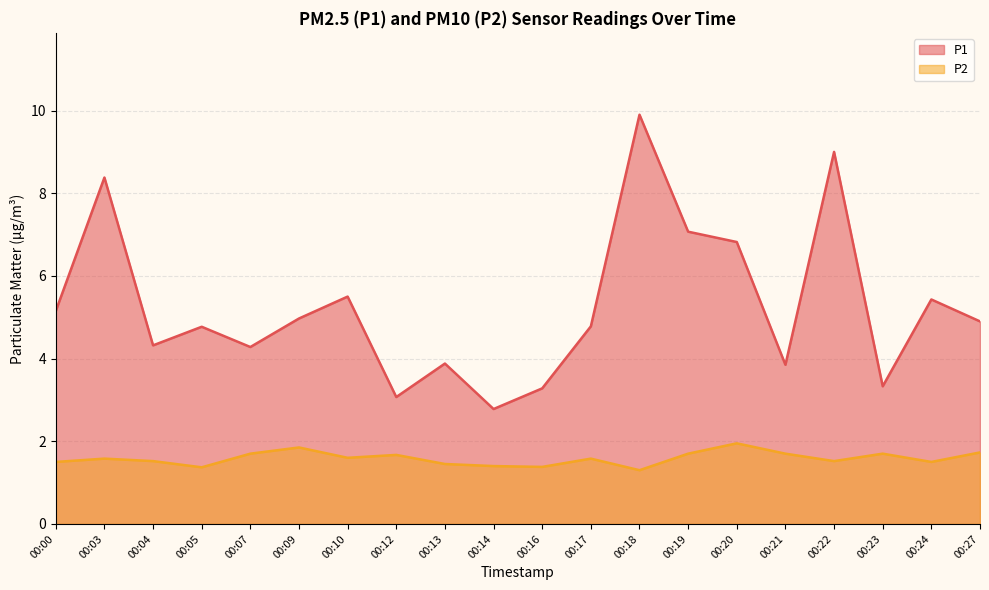

What is the value of the P2 point at the 1st from the left?

1.5